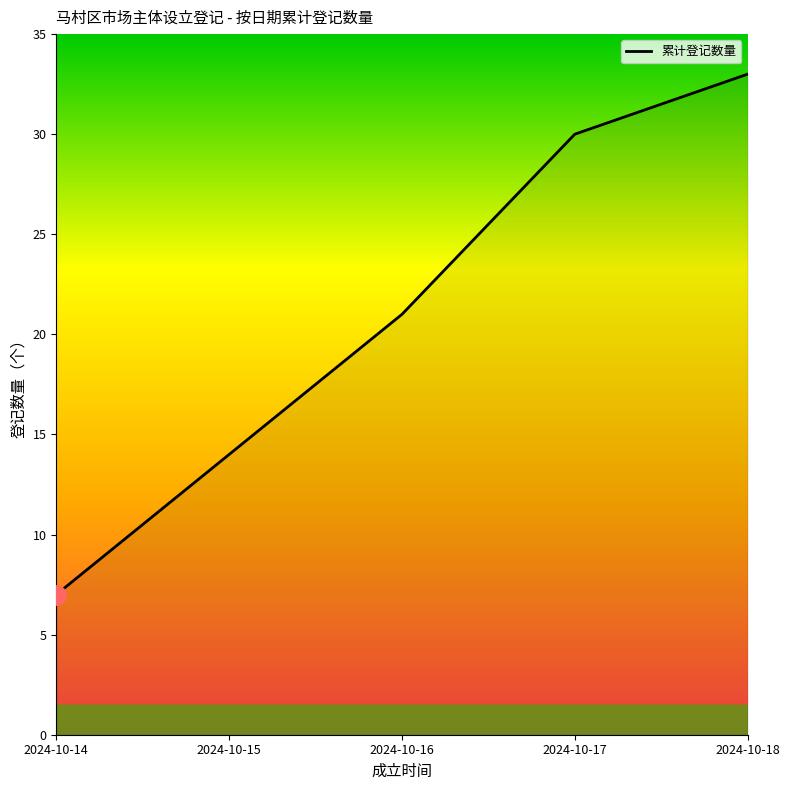

What is the sum of the values at 2024-10-16 and 2024-10-17?

51